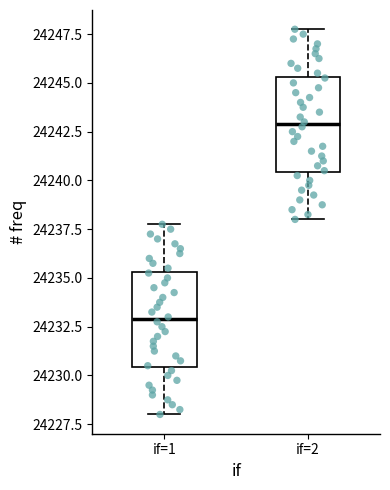

Reading left to right, read every box against the y-axis: the position of its median line, the range the box covers, and the ends of its whiskers. The values are not printed on the chart, so give them approximately, as read against the axis.

if=1: median 24233.0, box 24230.5 to 24235.5, whiskers 24228.0 to 24238.0
if=2: median 24243.0, box 24240.5 to 24245.5, whiskers 24238.0 to 24248.0